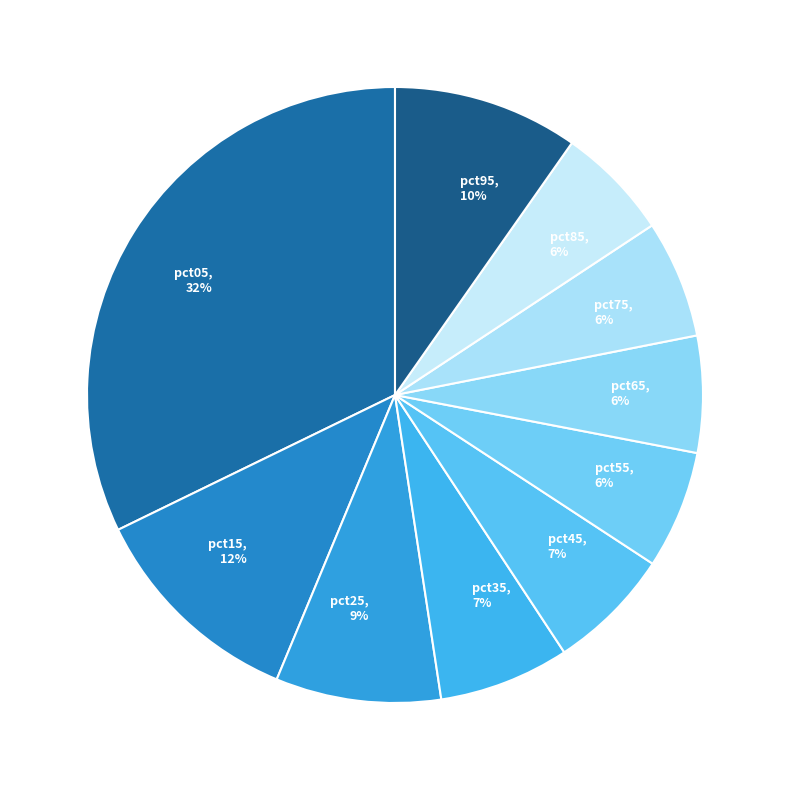

What percentage is the pct95 slice, to the nearest percent?

10%